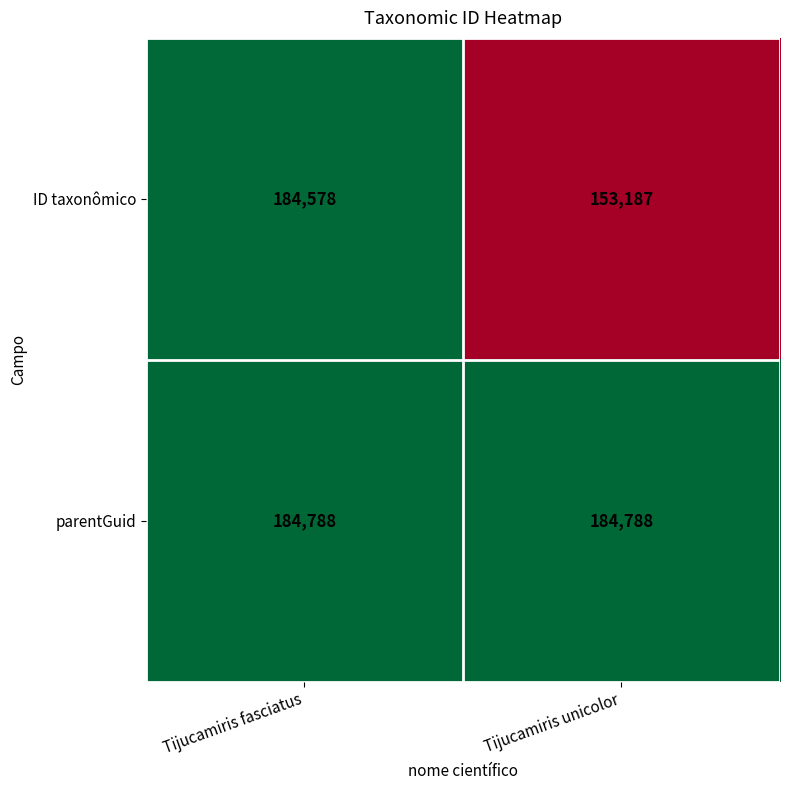

What is the minimum value shown in the chart?

153187